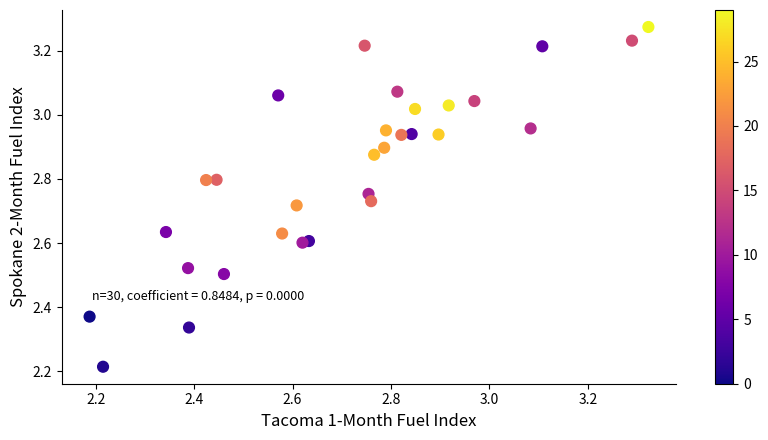

What is the range of Y values (max minus min)?

1.1